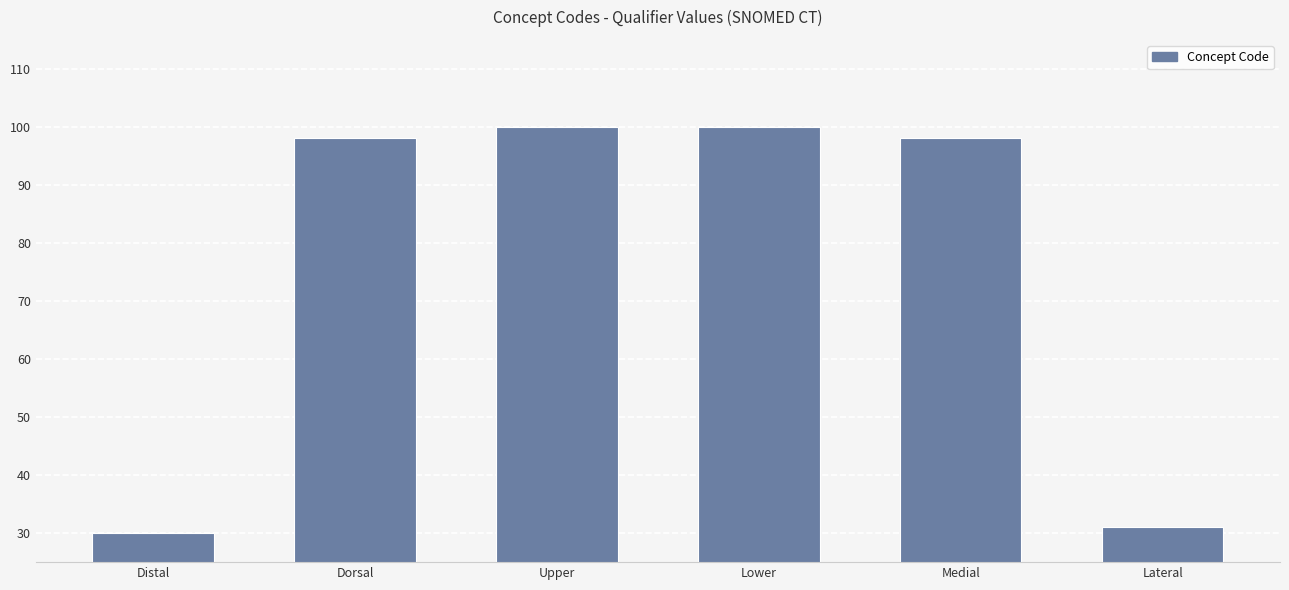

What is the maximum value shown in the chart?

100.0